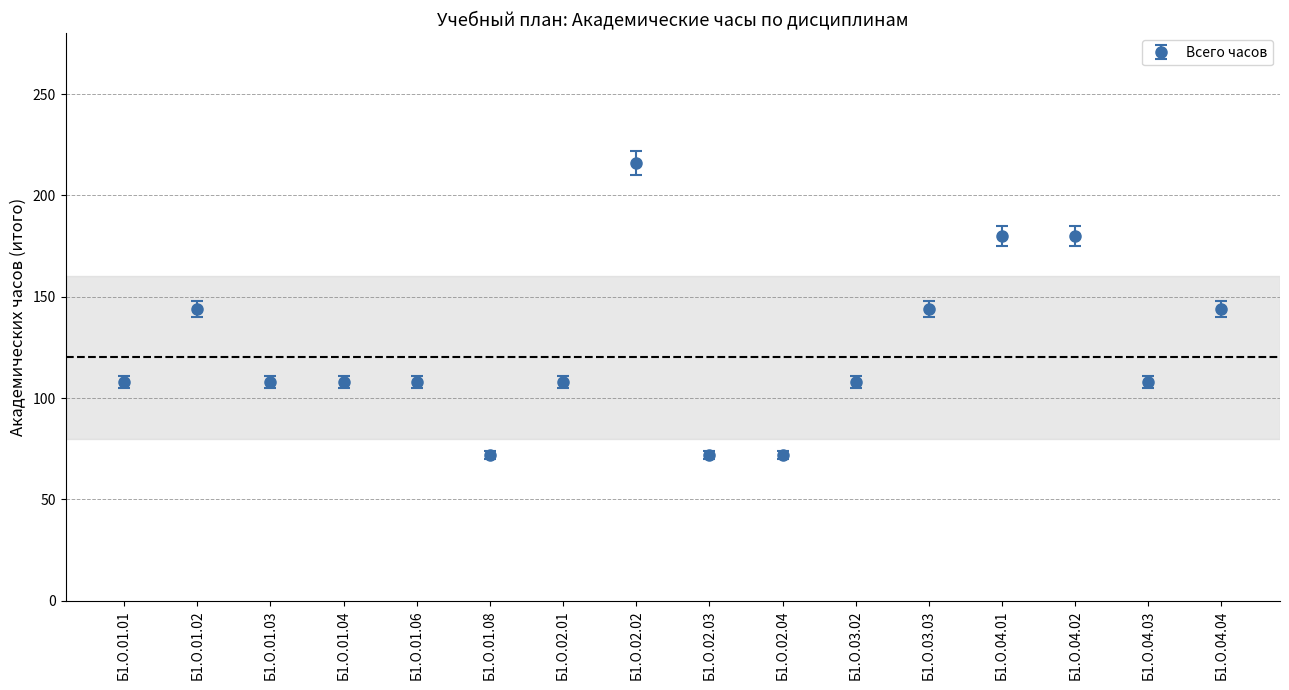

What is the change in value from Б1.О.01.01 to Б1.О.04.01?

+72